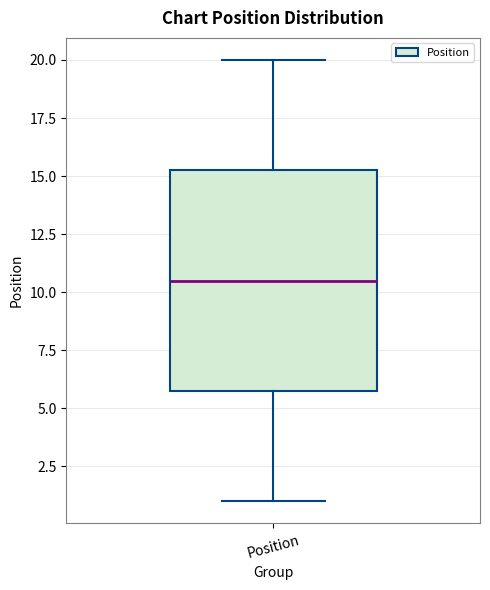

Where does the upper whisker of the box for Position end on the y-axis? The values are not printed on the chart, so give them approximately, as read against the axis.

20.0